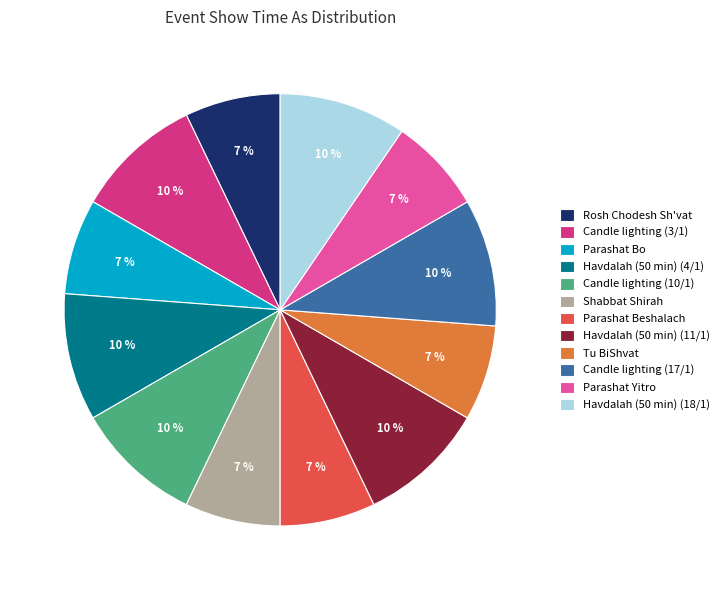

Is it true that Havdalah (50 min) (18/1) is 17% of the pie?

False